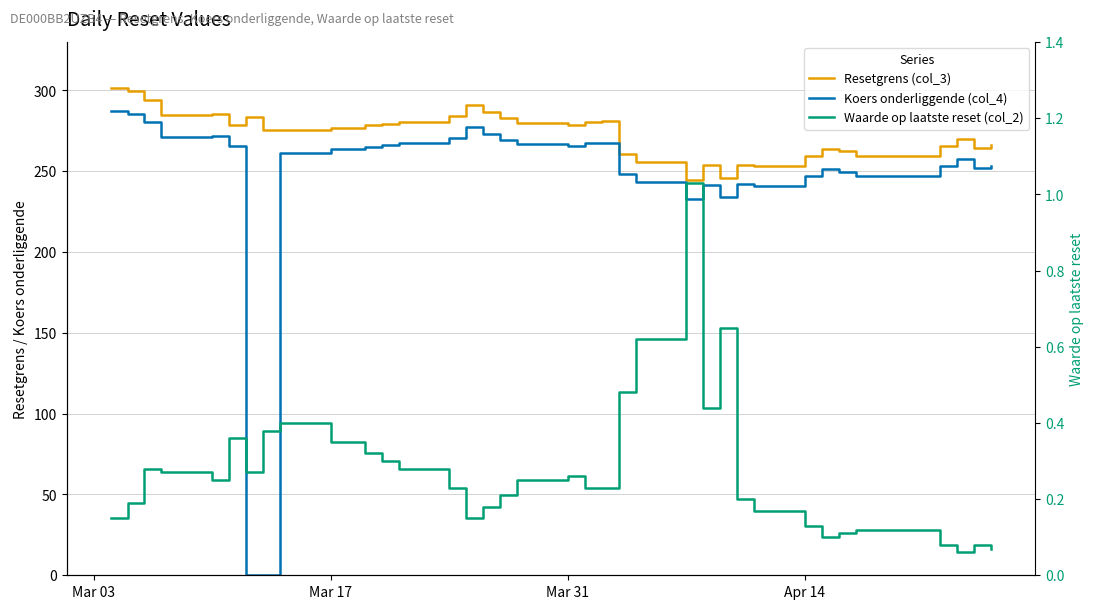

How many interior local peaks does the Resetgrens (col_3) series have?

9